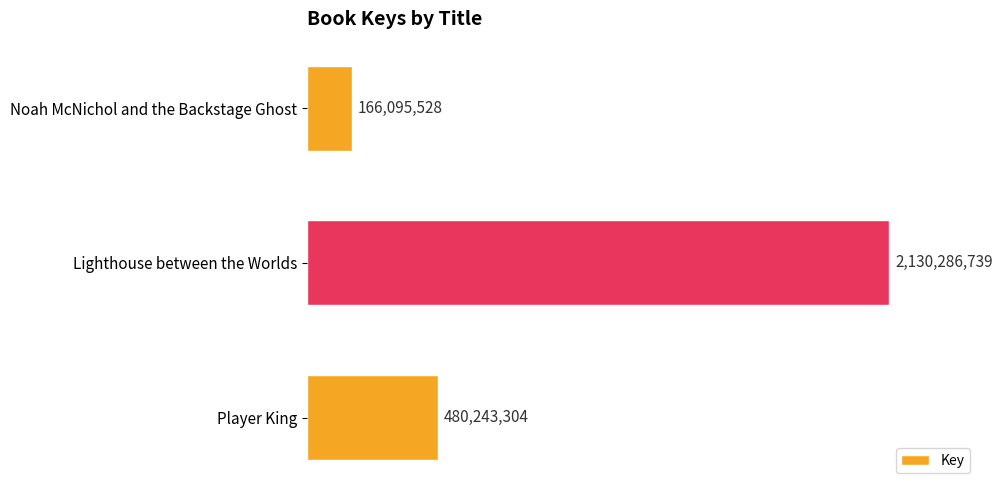

Are the bars horizontal?

Yes